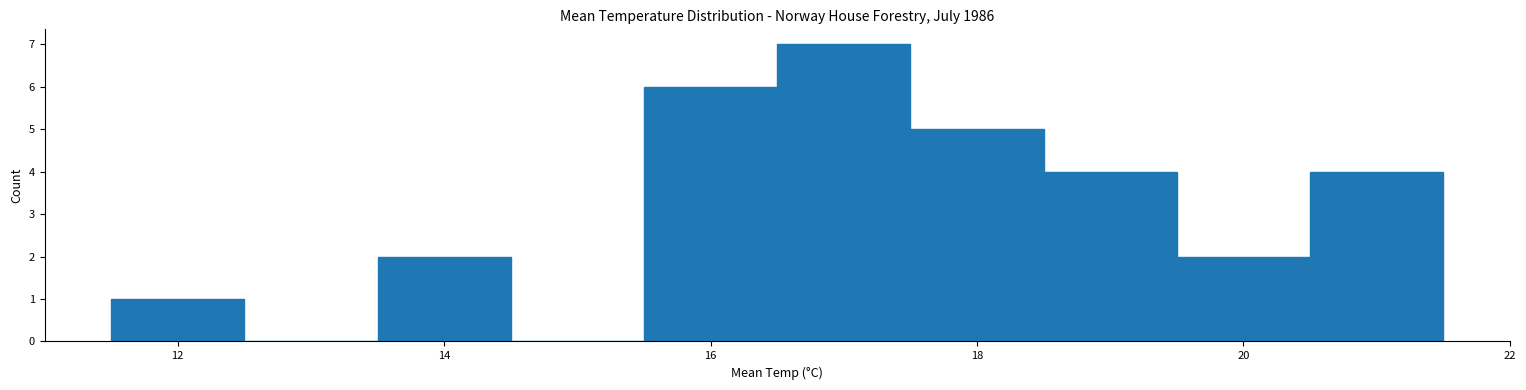

How tall is the bar that spans 19.5 to 20.5 on the x-axis? Neither the bar edges nor the heights are printed on the chart, so give them approximately, as read against the axes.

2